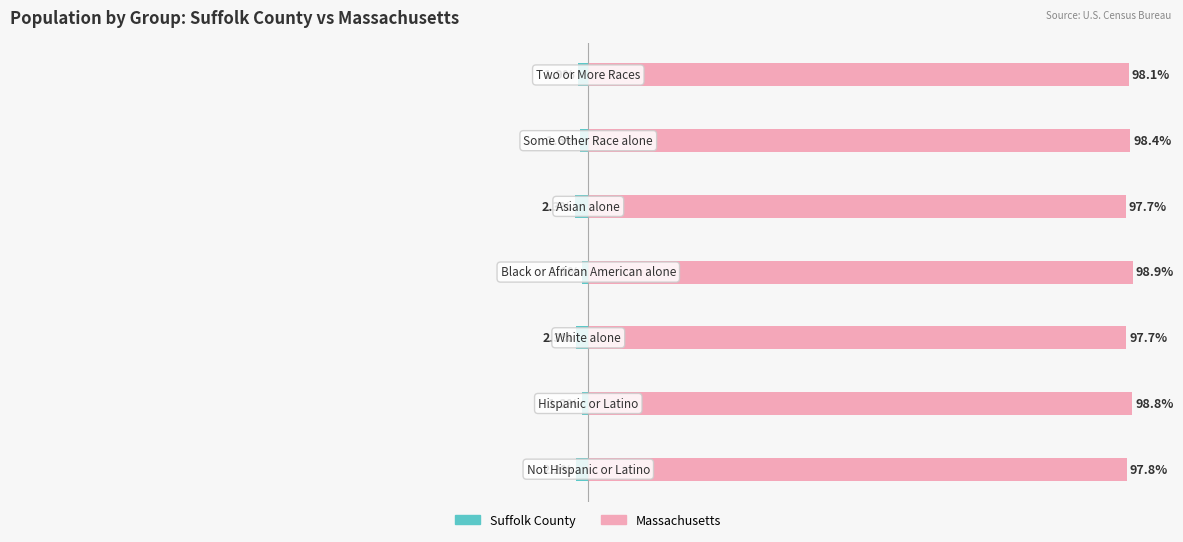

What are all the series names shown in the legend?

Suffolk County, Massachusetts